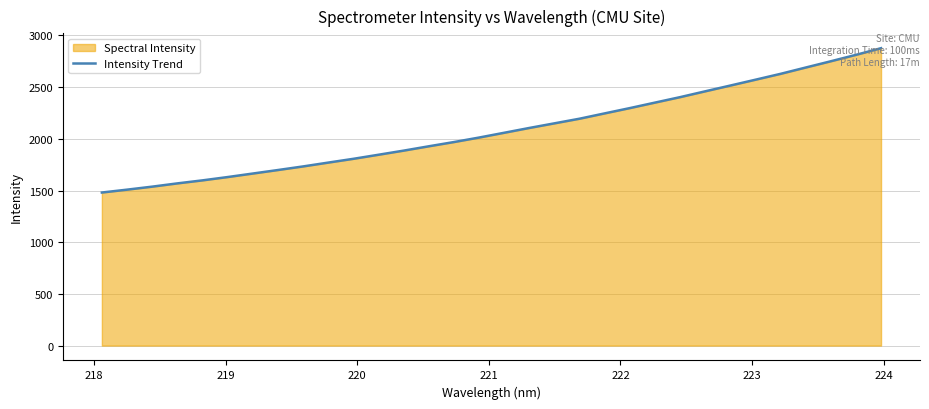

What is the minimum value shown in the chart?

1480.6